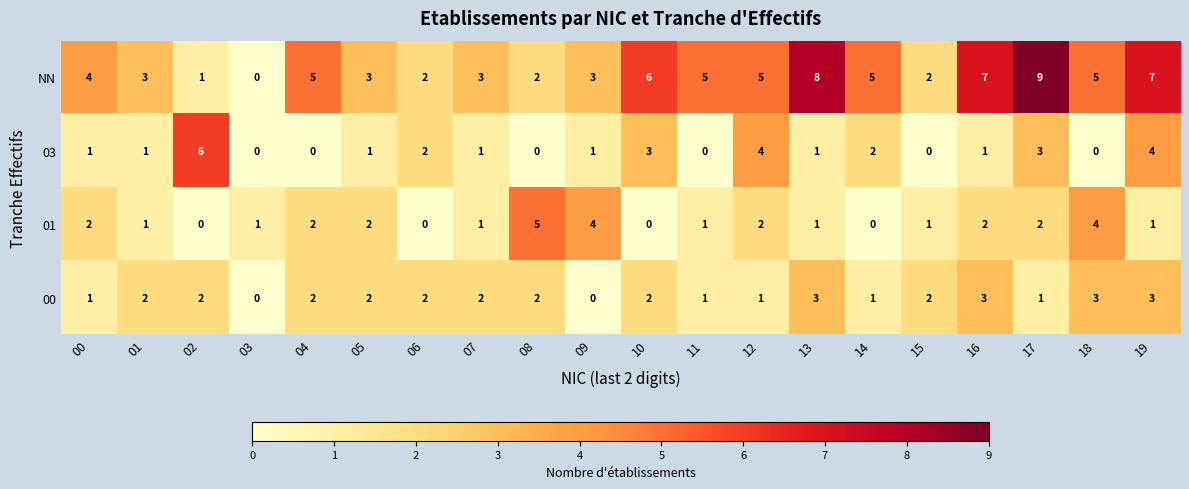

Which series has the largest total across all categories?

NN